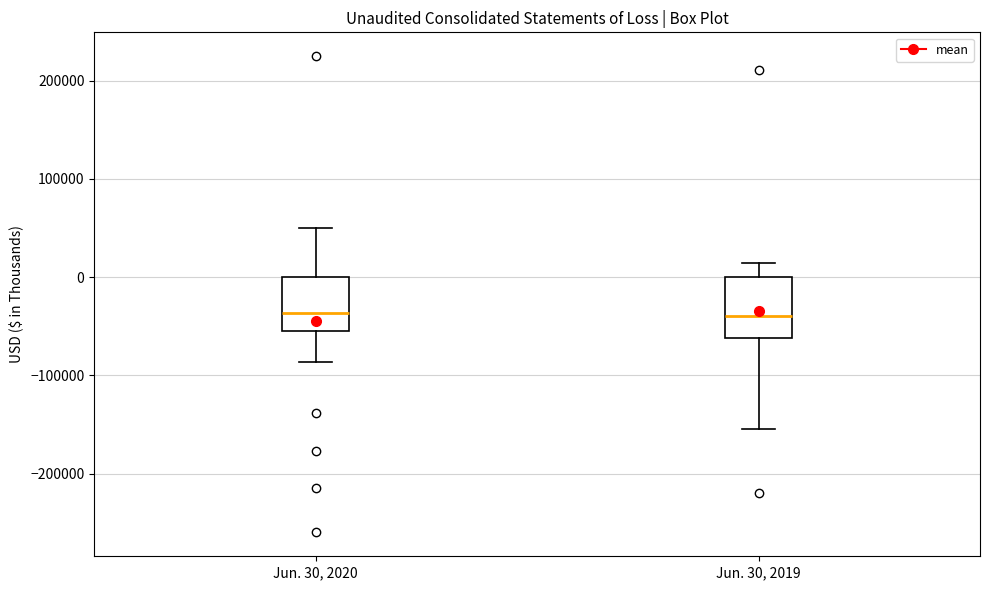

Where is the upper edge of the box for Jun. 30, 2020 on the y-axis? The values are not printed on the chart, so give them approximately, as read against the axis.

0